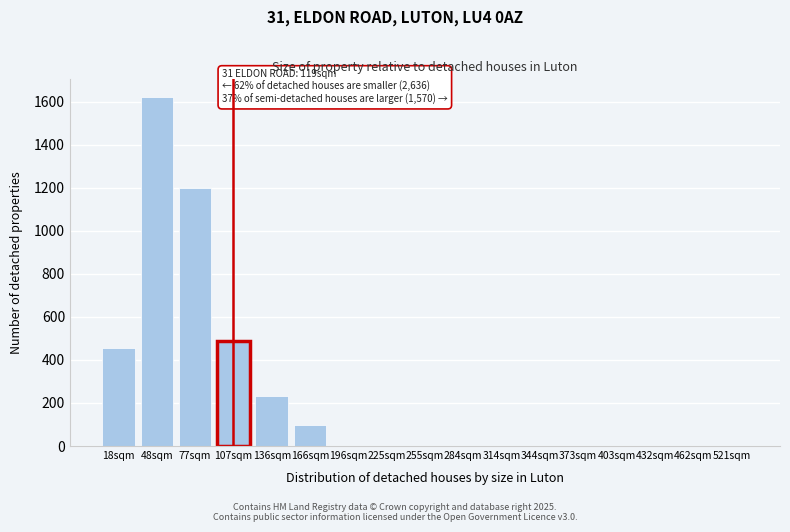

Reading right to left, extract all data points from this chart.

521sqm=0	462sqm=0	432sqm=0	403sqm=0	373sqm=0	344sqm=0	314sqm=0	284sqm=0	255sqm=0	225sqm=0	196sqm=0	166sqm=98	136sqm=231	107sqm=490	77sqm=1198	48sqm=1623	18sqm=456